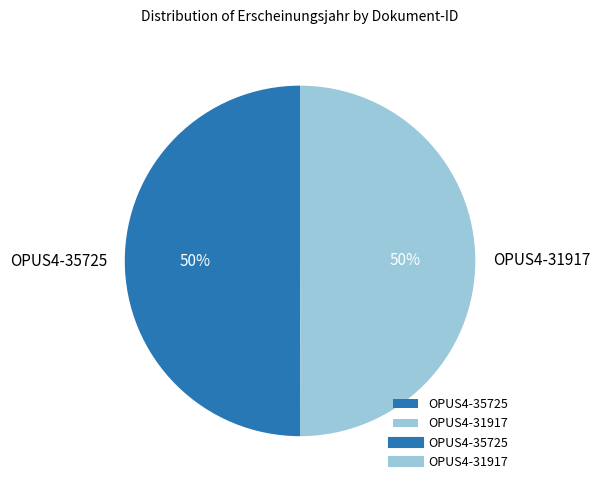

Is it true that OPUS4-35725 is 60% of the pie?

False